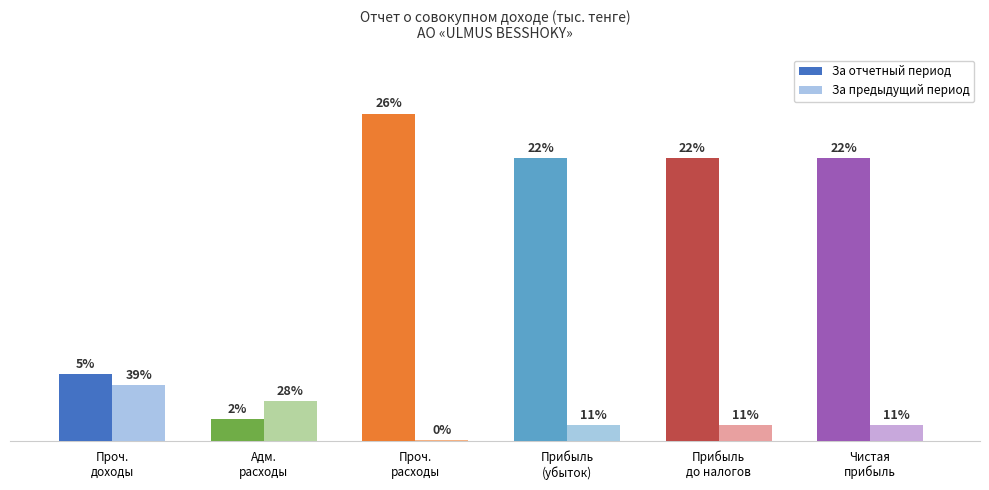

Are the bars grouped side by side (vs. stacked)?

Yes